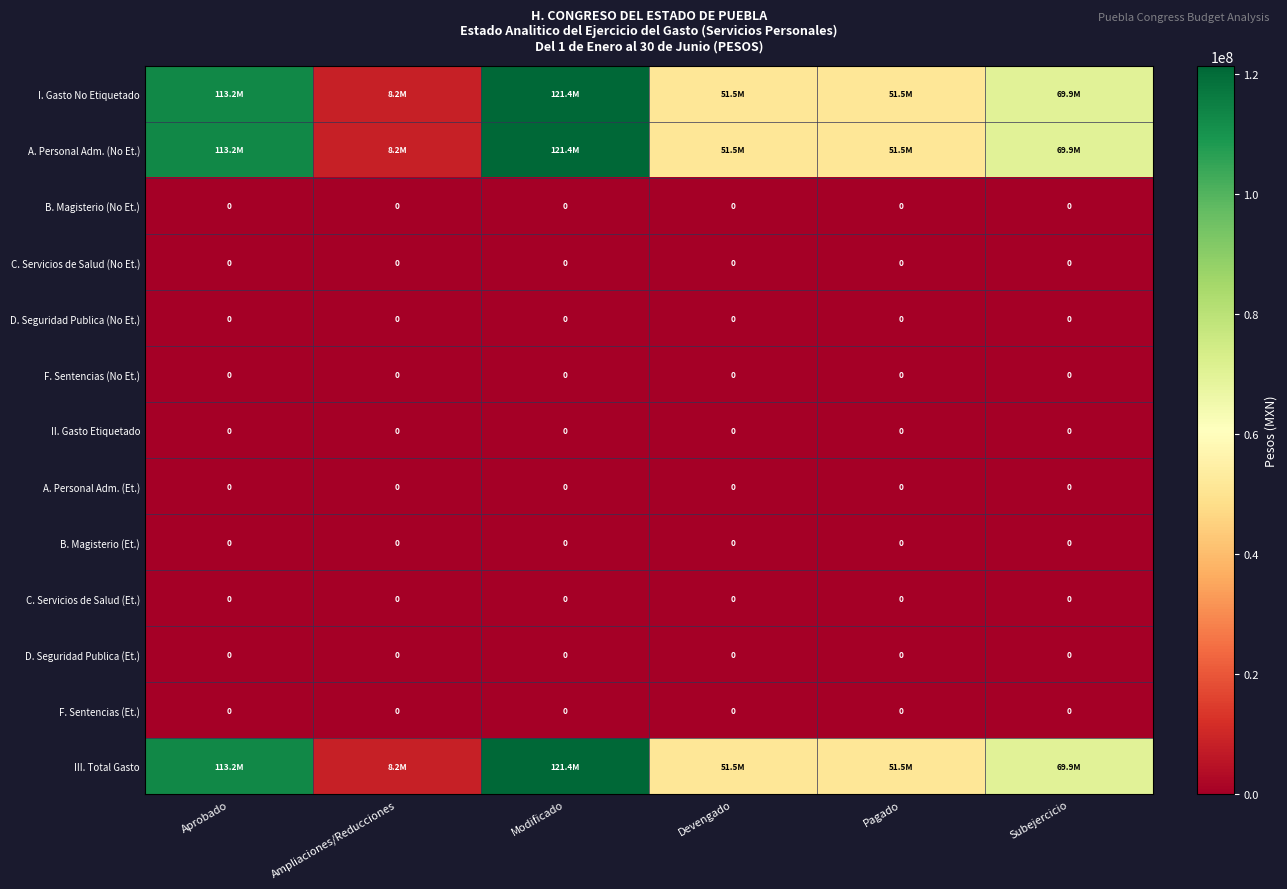

Which has a higher value, Modificado or Aprobado?

Modificado